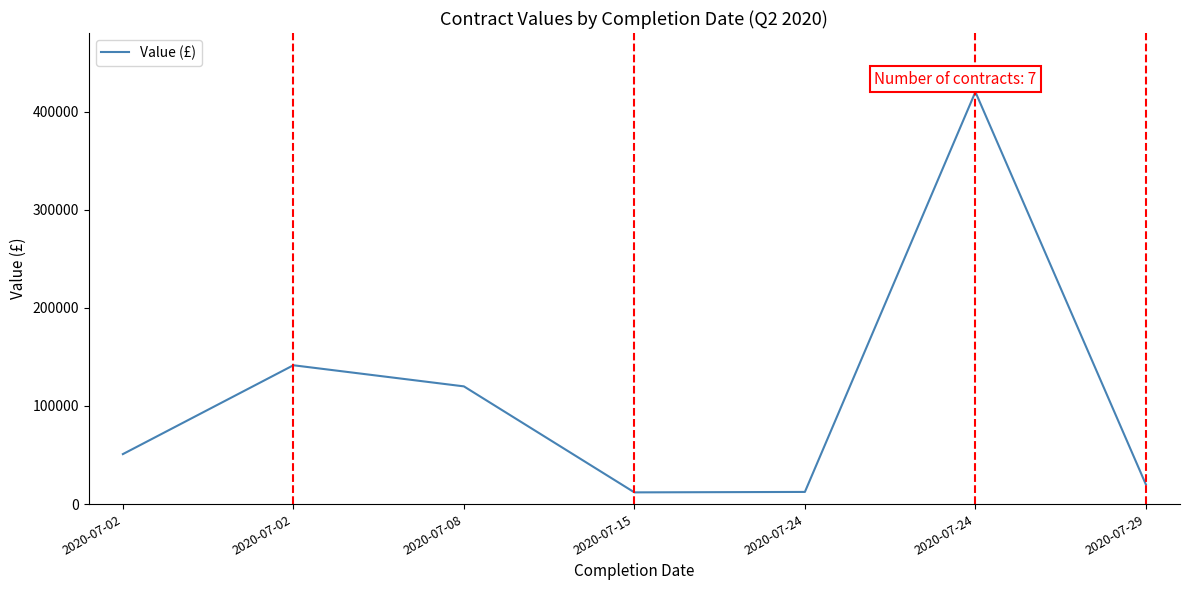

Does the chart display data point markers on the line(s)?

No